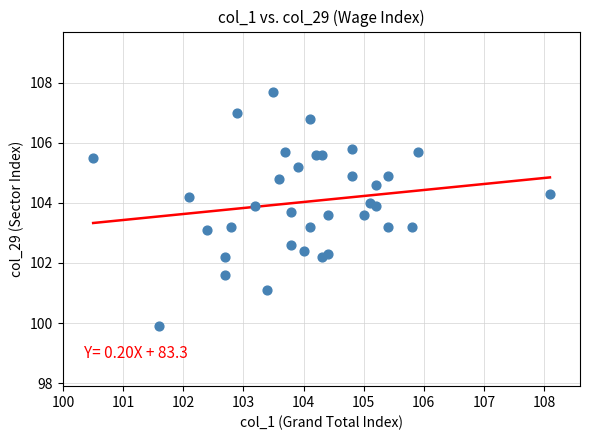

What is the range of X values (max minus min)?

7.6